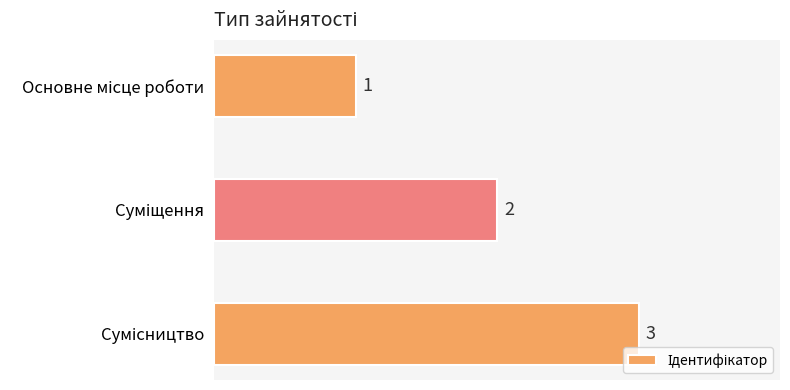

What is the value of the 3rd bar from the top?

3